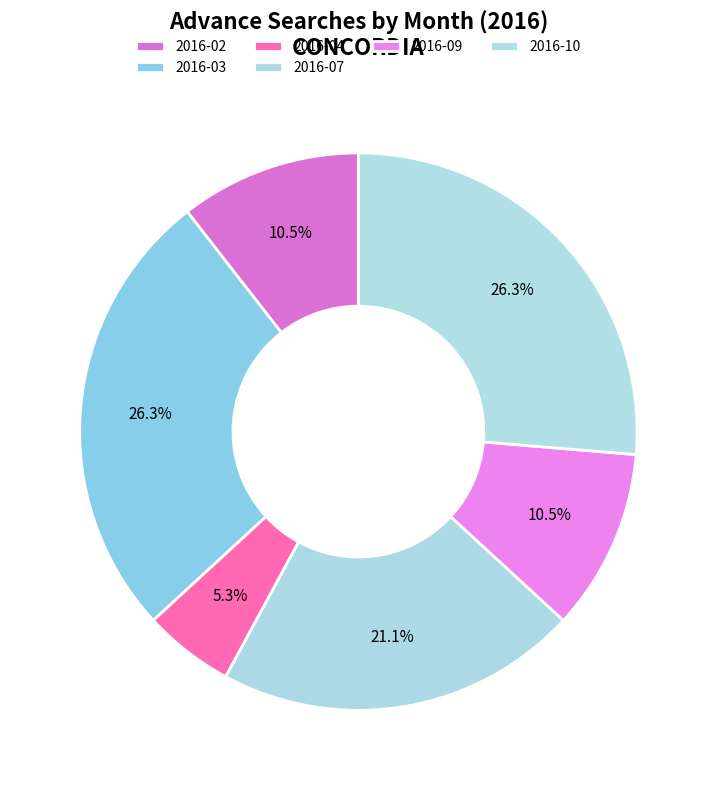

How many slices are in this pie chart?

6